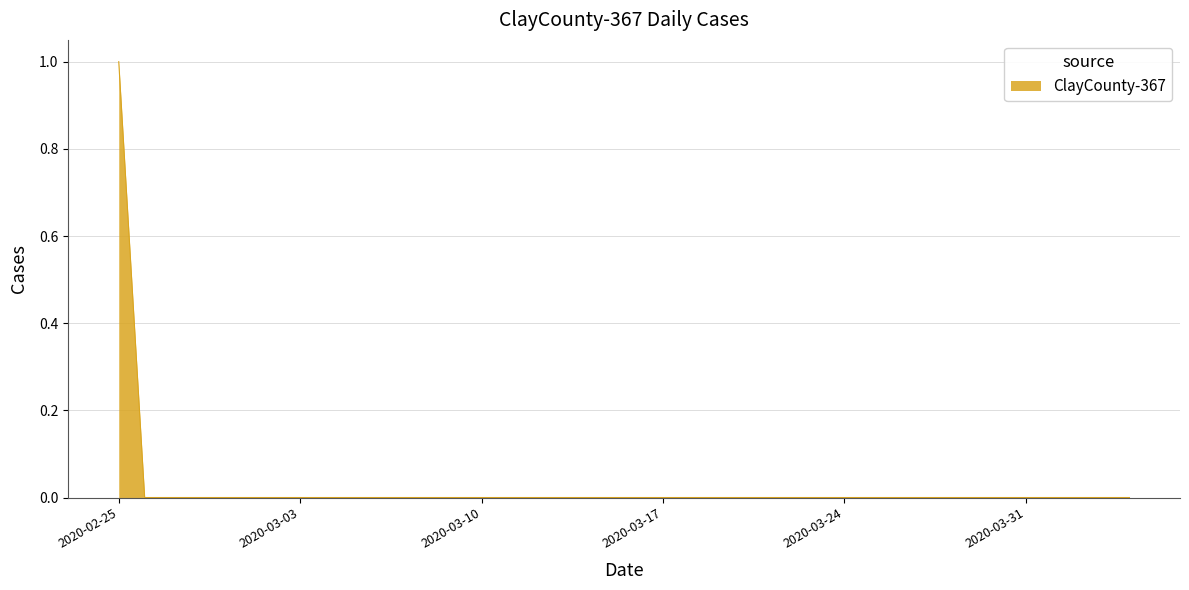

What is the maximum value shown in the chart?

1